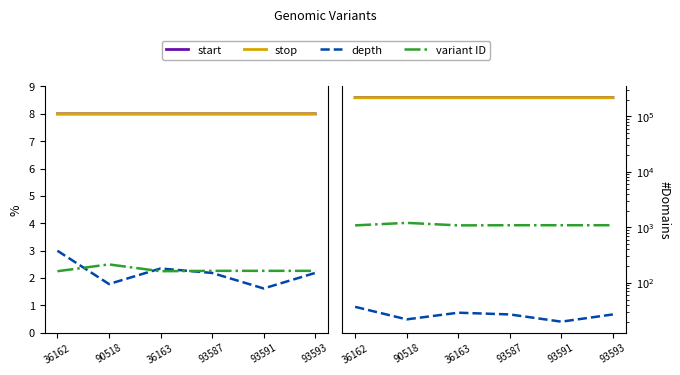

How many interior local peaks does the variant ID series have?

1